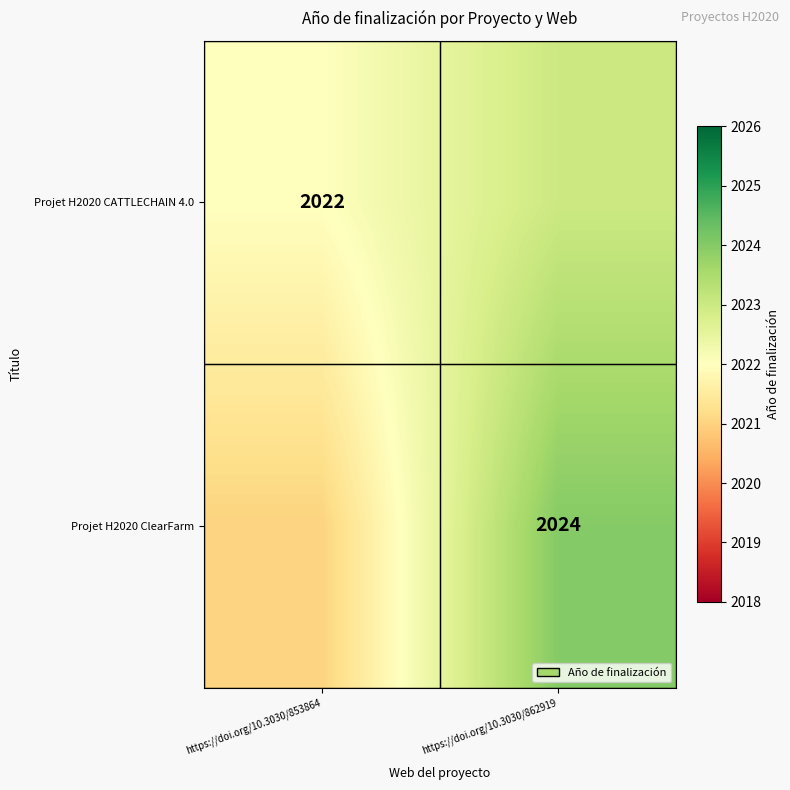

The value of Projet H2020 ClearFarm at https://doi.org/10.3030/862919 is 2890. True or false?

False